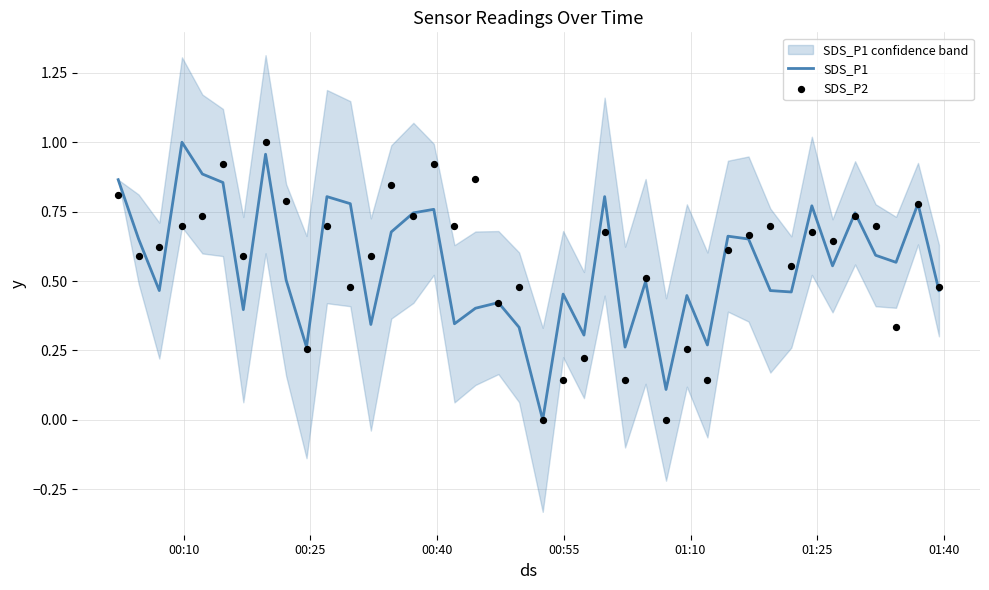

Which series reaches the maximum Y coordinate?

SDS_P1